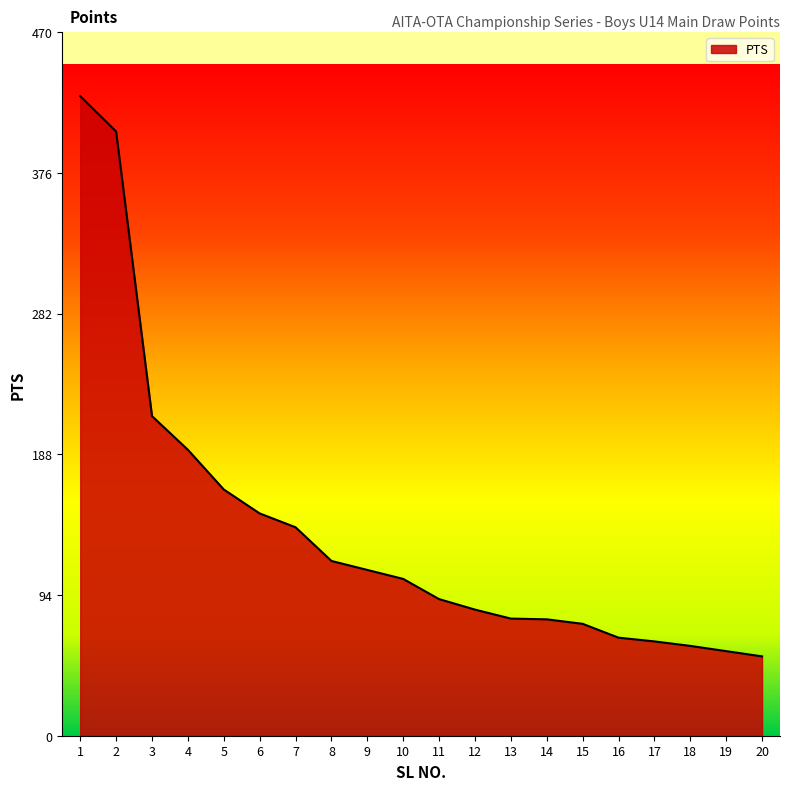

At which label is the value closest to 240?

3